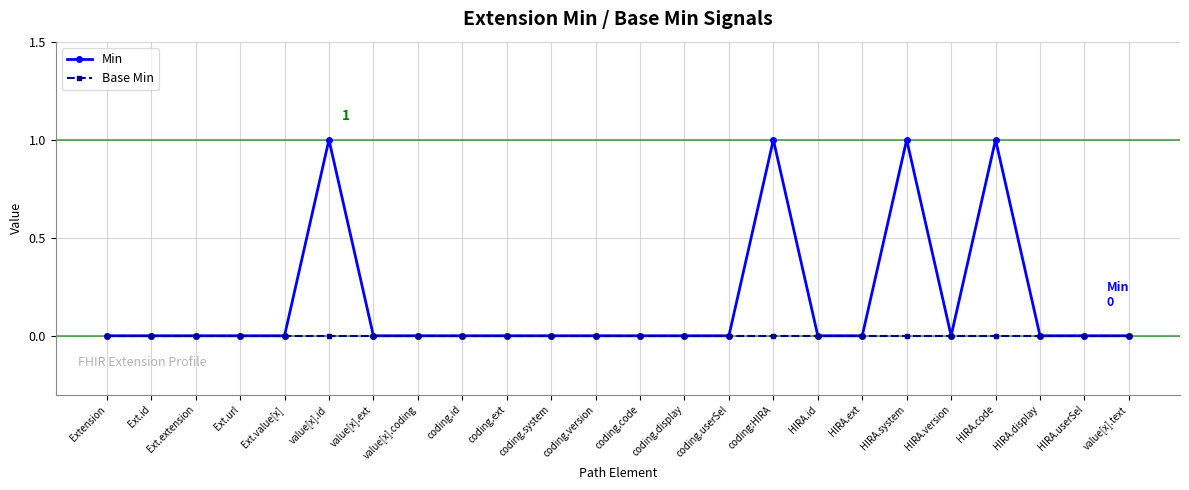

List the series in order of their overall mean, highest first.

Min, Base Min